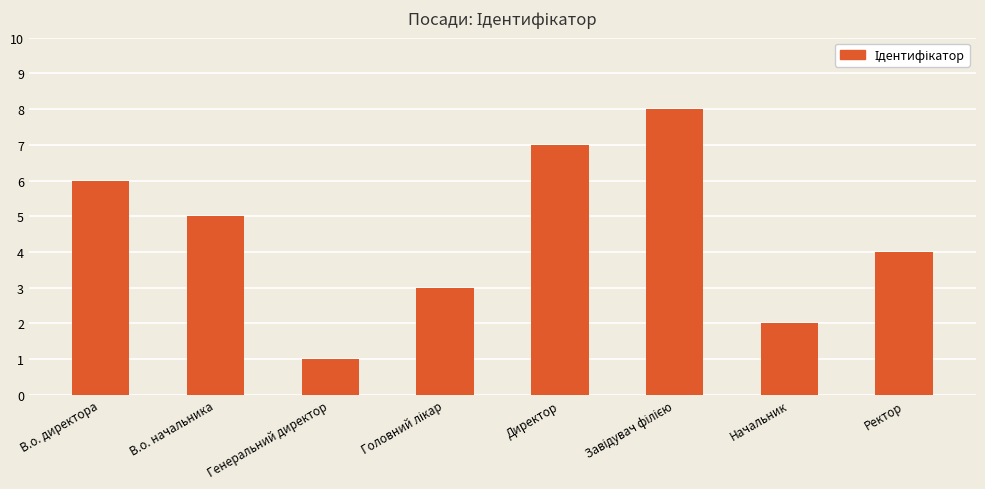

What is the ratio of the value at Ректор to the value at Директор?

0.6